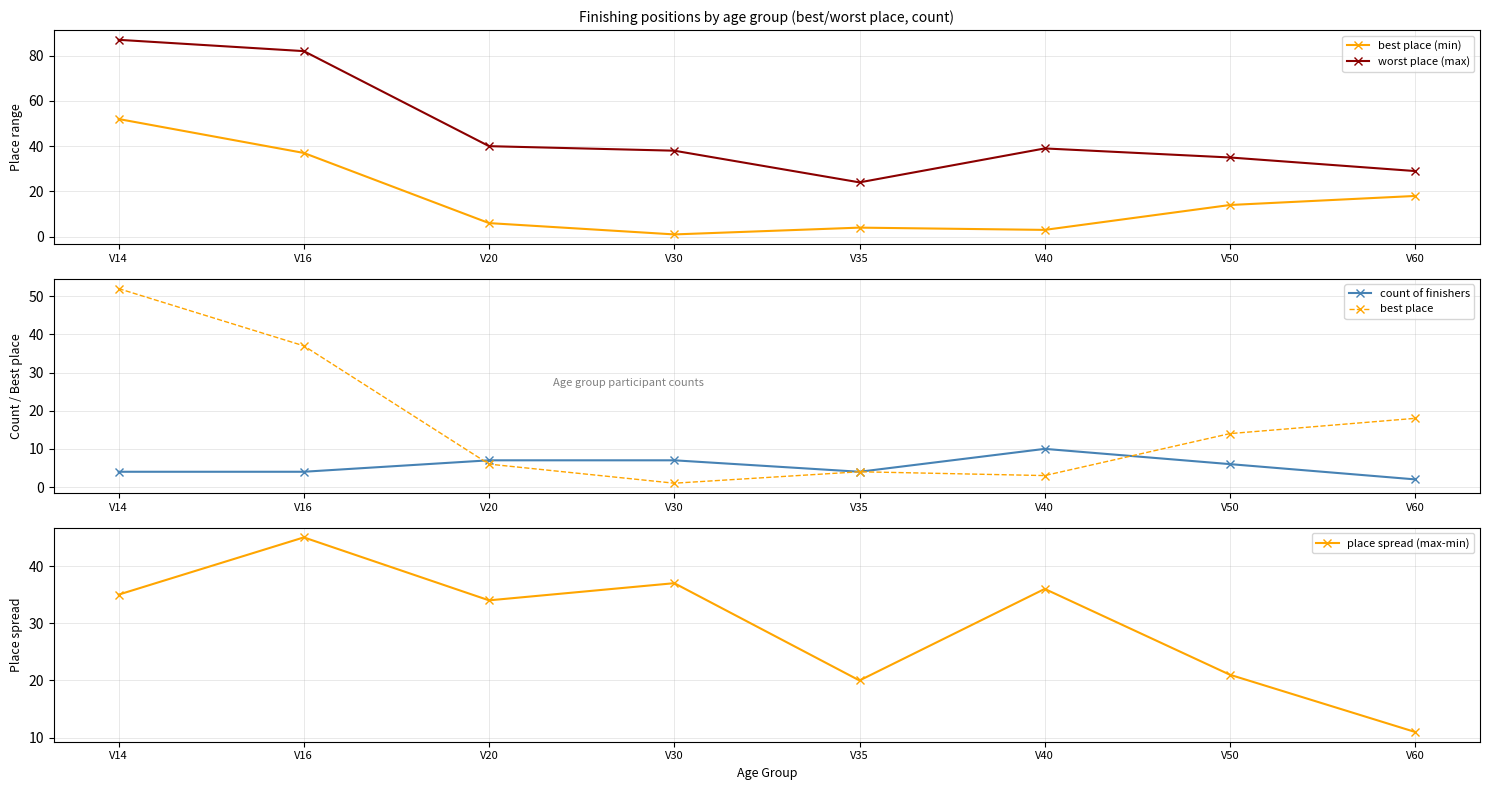

How many interior local peaks does the best place series have?

1